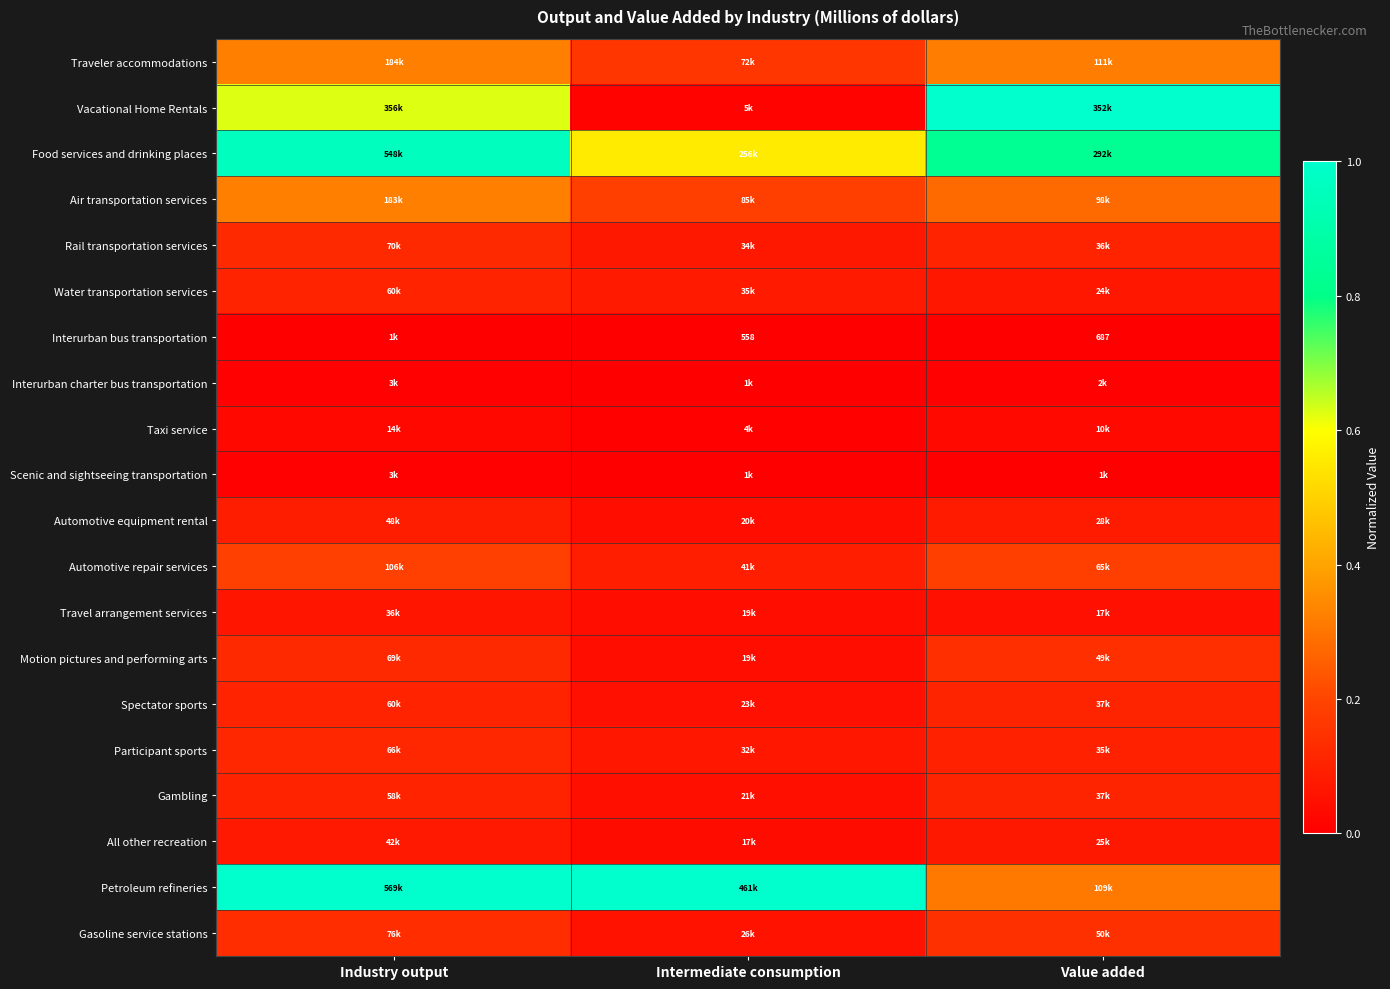

What is the spread (max minus min) of values at Industry output?

1.0